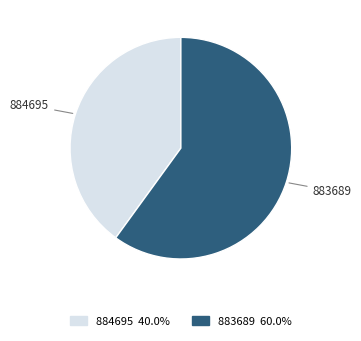

Is there any slice that represents more than half of the pie?

Yes